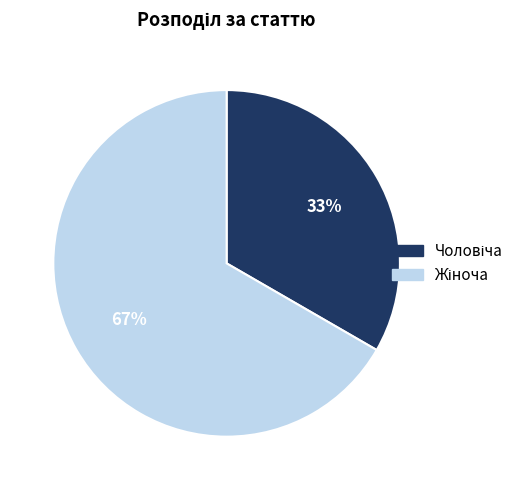

Is there a majority slice in this chart?

Yes